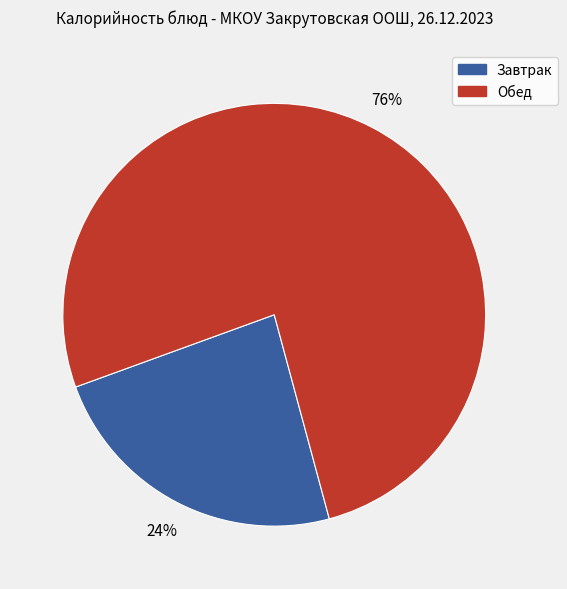

Does any single category account for the majority?

Yes